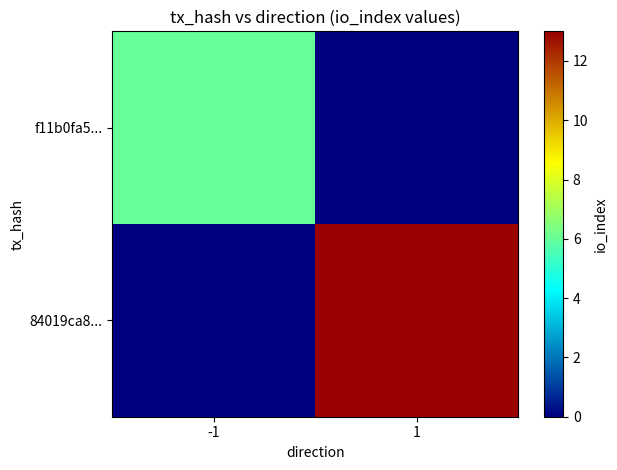

At -1, list the series in order from largest to smallest.

f11b0fa5..., 84019ca8...